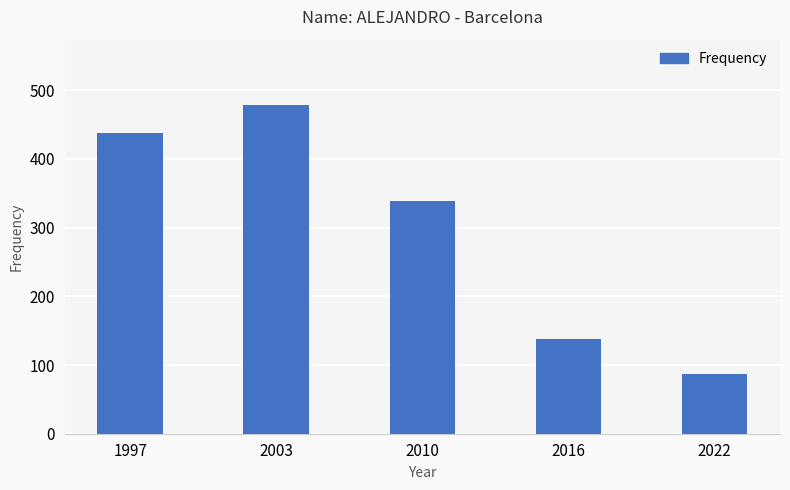

Between 2003 and 2010, which is larger?

2003